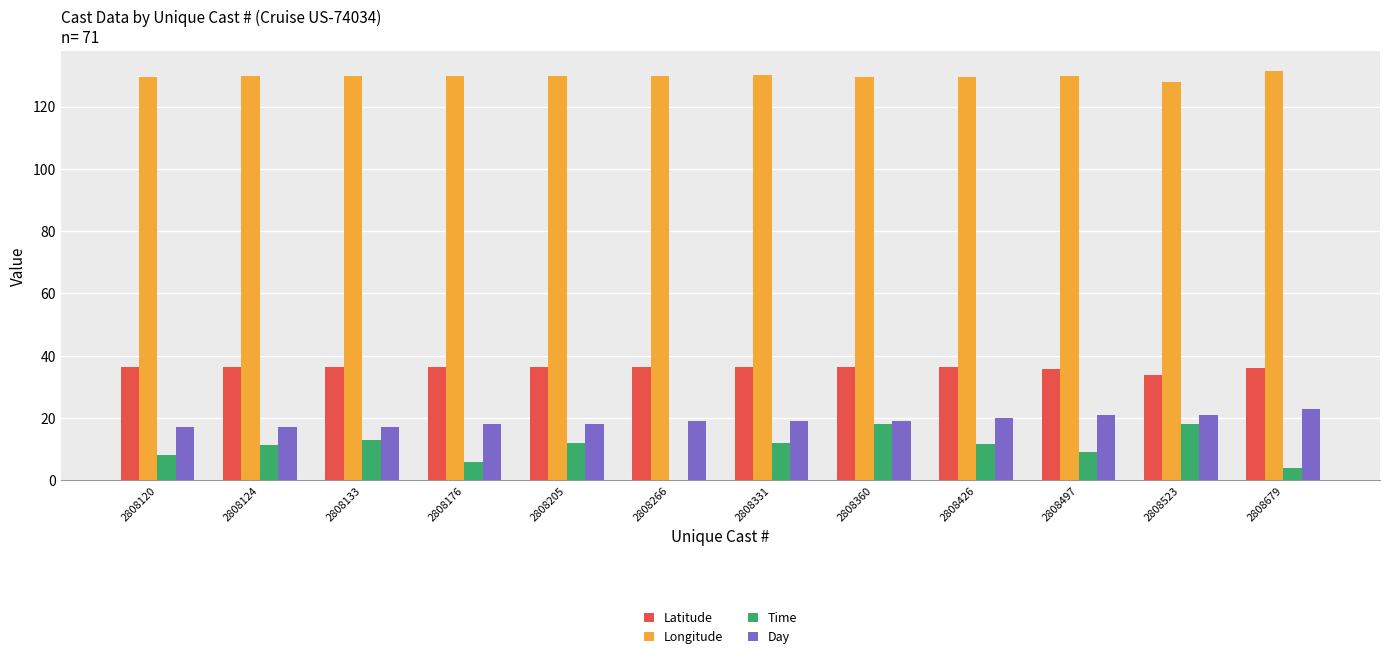

What value does the Time series have at 2808360?

18.0